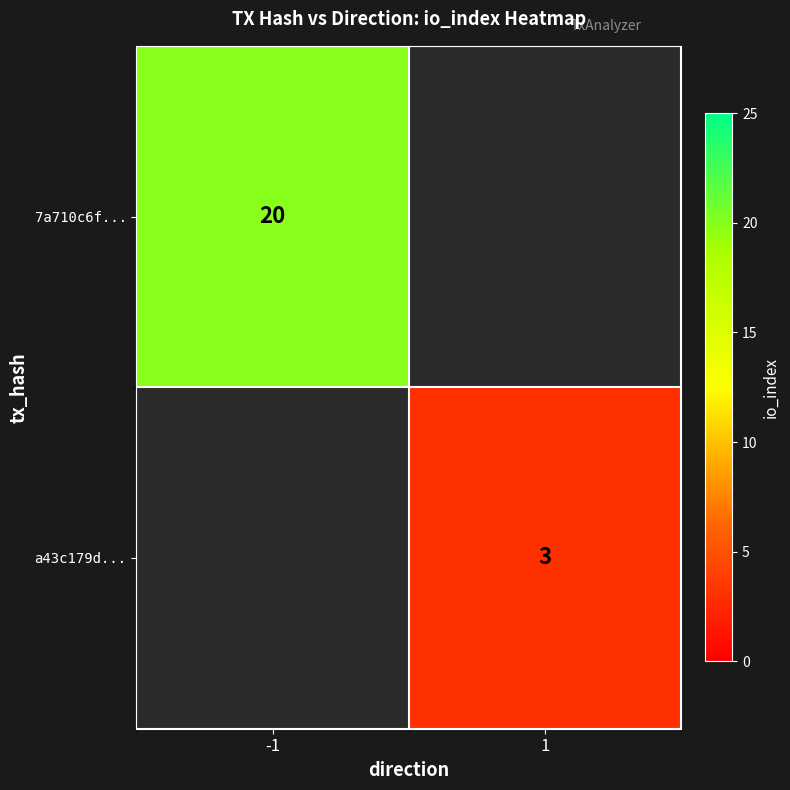

Count the number of data series in this chart.

2